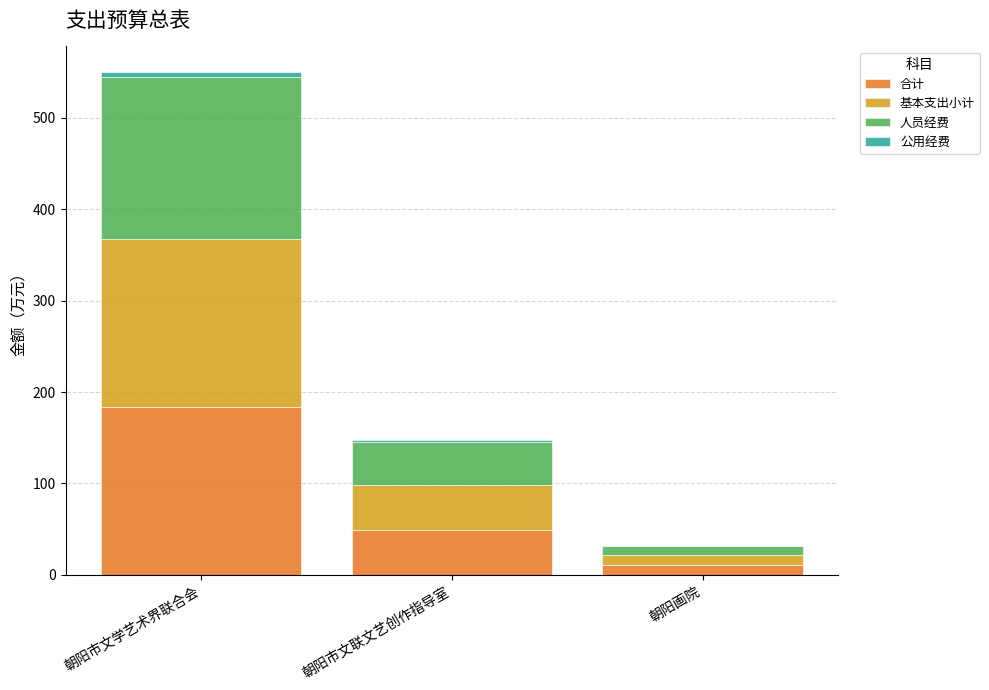

Does the chart contain stacked bars?

Yes